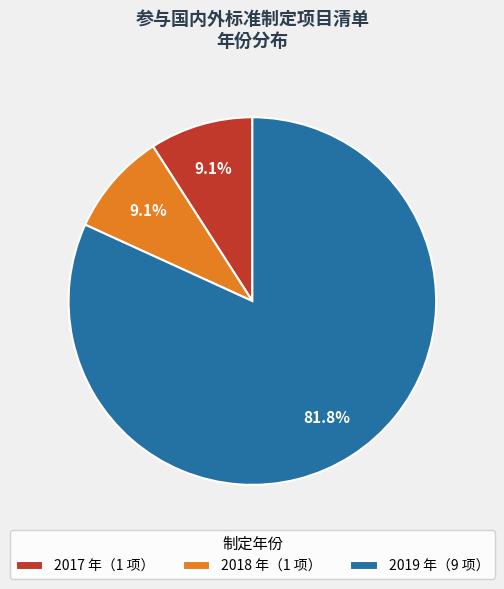

Approximately how many times larger is the value at 2017 年（1 项） compared to 2018 年（1 项）?

1.0